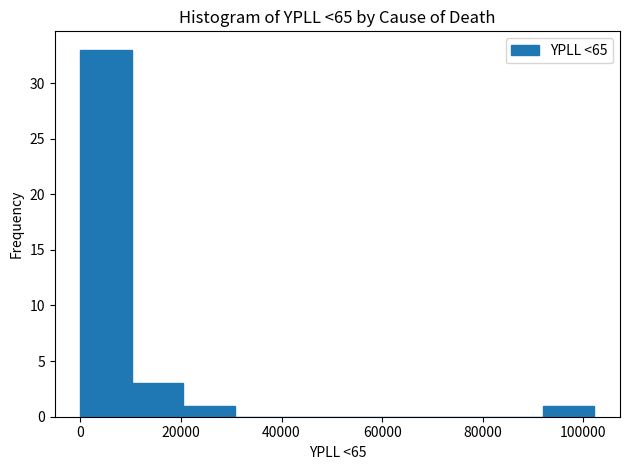

Over which range of the x-axis is the bar tallest?

0 to 10000